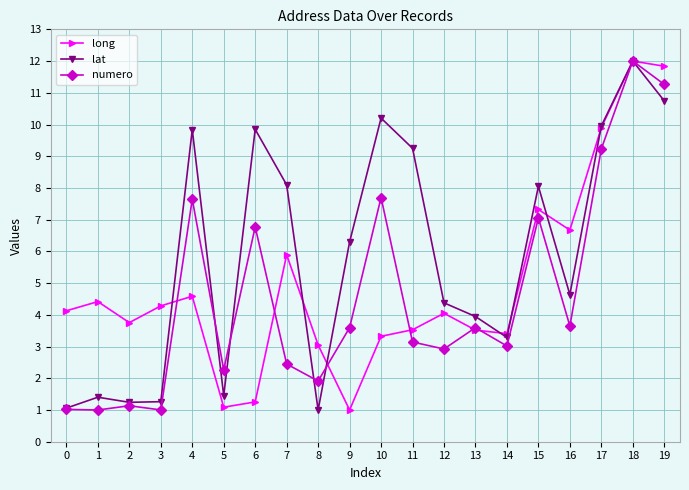

How many categories are shown in the chart?

20